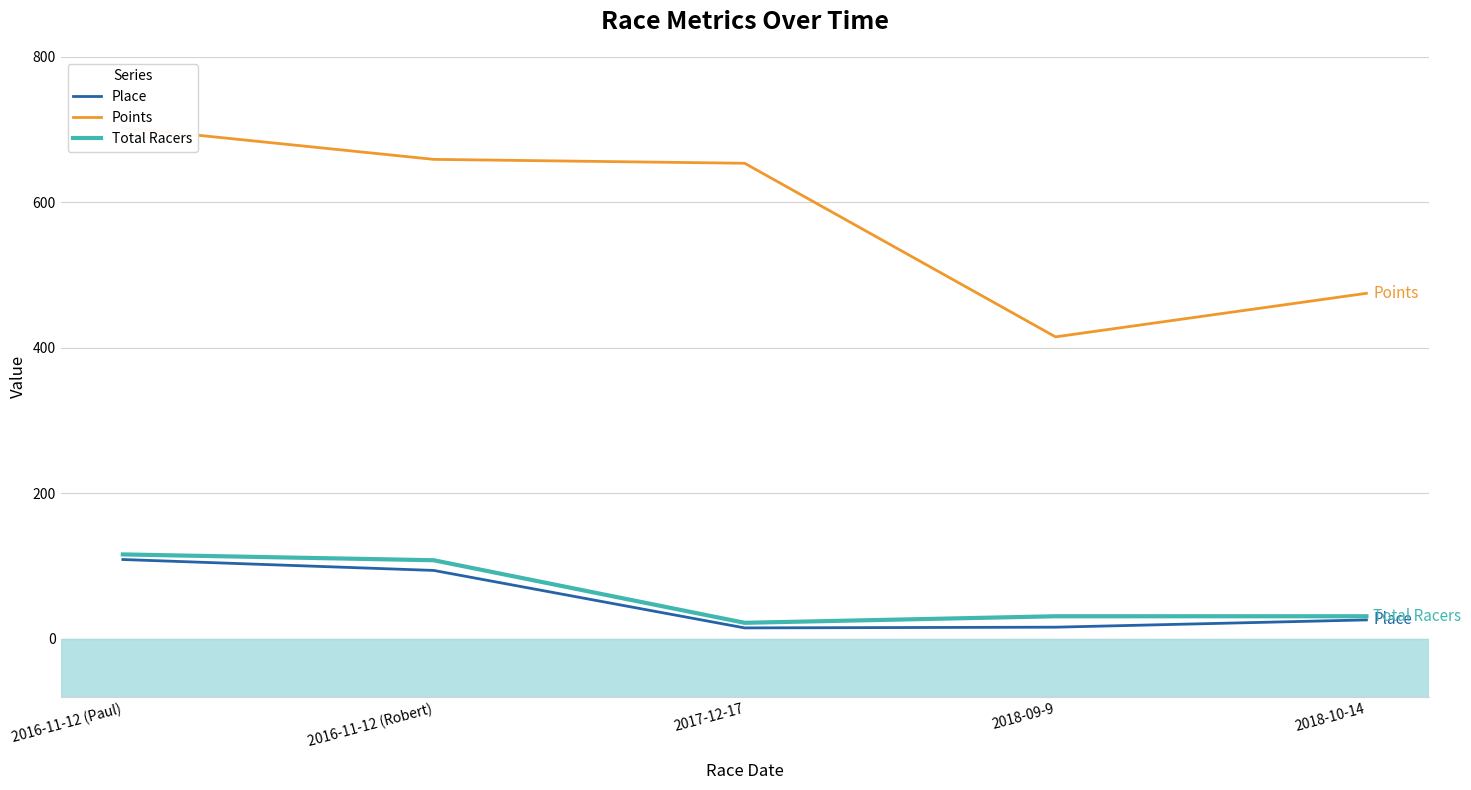

How many distinct data groups are displayed?

3